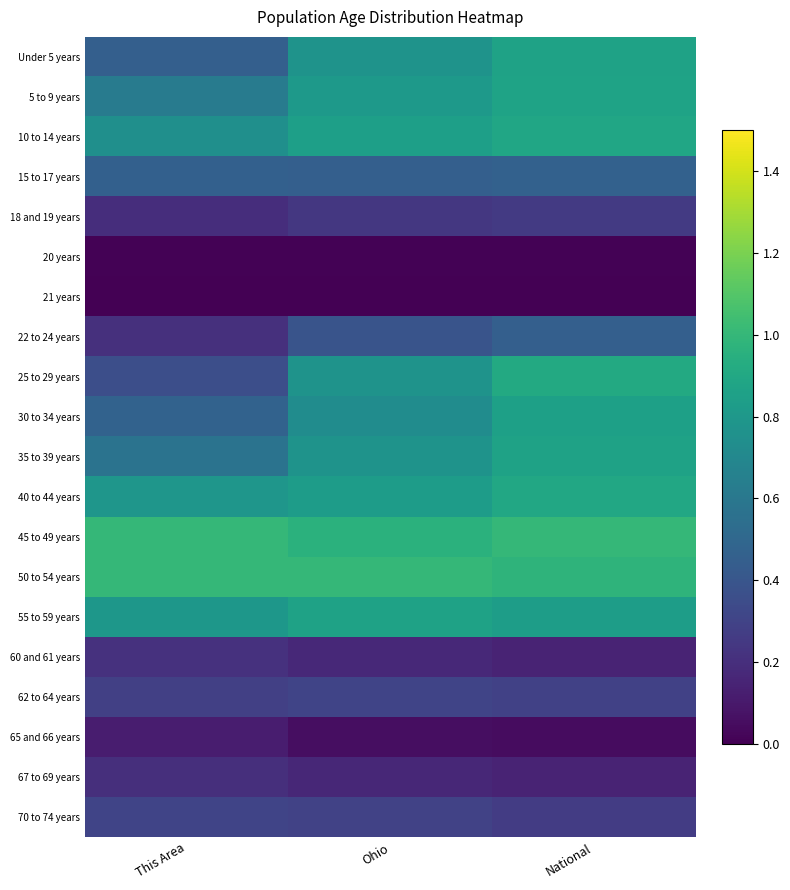

Reading right to left, what are all the values shown in this chart?

Under 5 years: National=0.9	Ohio=0.8	This Area=0.5
5 to 9 years: National=0.9	Ohio=0.8	This Area=0.6
10 to 14 years: National=0.9	Ohio=0.8	This Area=0.7
15 to 17 years: National=0.5	Ohio=0.5	This Area=0.5
18 and 19 years: National=0.3	Ohio=0.2	This Area=0.2
20 years: National=0.0	Ohio=0.0	This Area=0.0
21 years: National=0.0	Ohio=0.0	This Area=0.0
22 to 24 years: National=0.5	Ohio=0.4	This Area=0.2
25 to 29 years: National=0.9	Ohio=0.8	This Area=0.4
30 to 34 years: National=0.9	Ohio=0.7	This Area=0.5
35 to 39 years: National=0.9	Ohio=0.8	This Area=0.6
40 to 44 years: National=0.9	Ohio=0.8	This Area=0.8
45 to 49 years: National=1.0	Ohio=1.0	This Area=1.0
50 to 54 years: National=1.0	Ohio=1.0	This Area=1.0
55 to 59 years: National=0.8	Ohio=0.9	This Area=0.8
60 and 61 years: National=0.2	Ohio=0.2	This Area=0.2
62 to 64 years: National=0.3	Ohio=0.3	This Area=0.3
65 and 66 years: National=0.1	Ohio=0.1	This Area=0.1
67 to 69 years: National=0.2	Ohio=0.2	This Area=0.2
70 to 74 years: National=0.3	Ohio=0.3	This Area=0.3